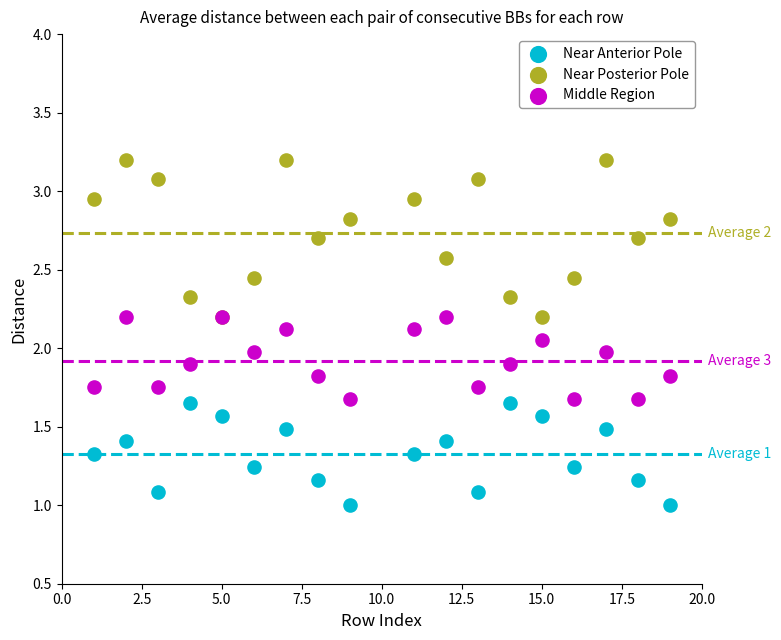

Which series contains the lowest Y value?

Near Anterior Pole